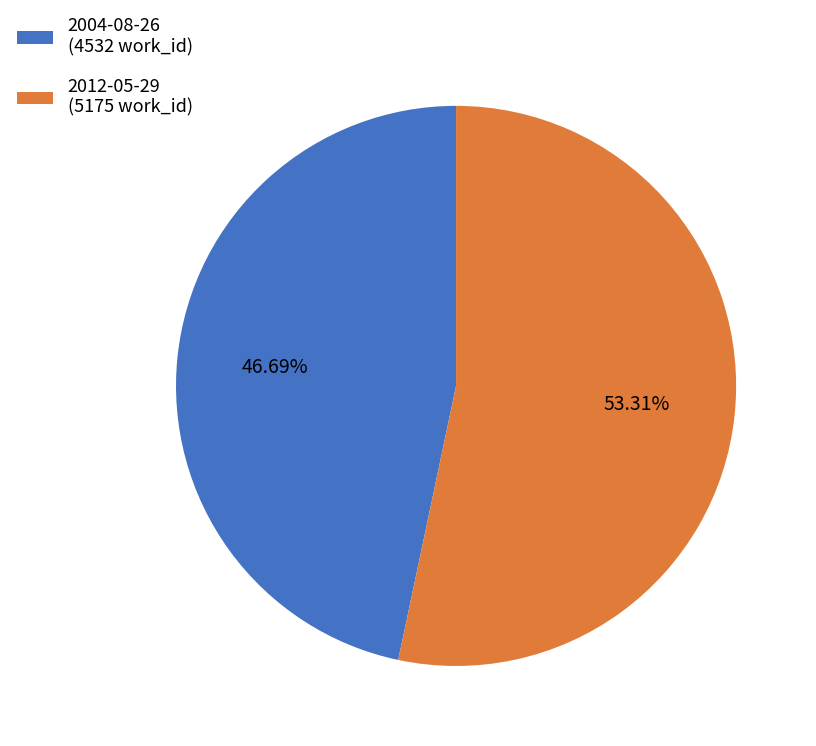

The 2004-08-26 slice represents 36% of the pie. True or false?

False